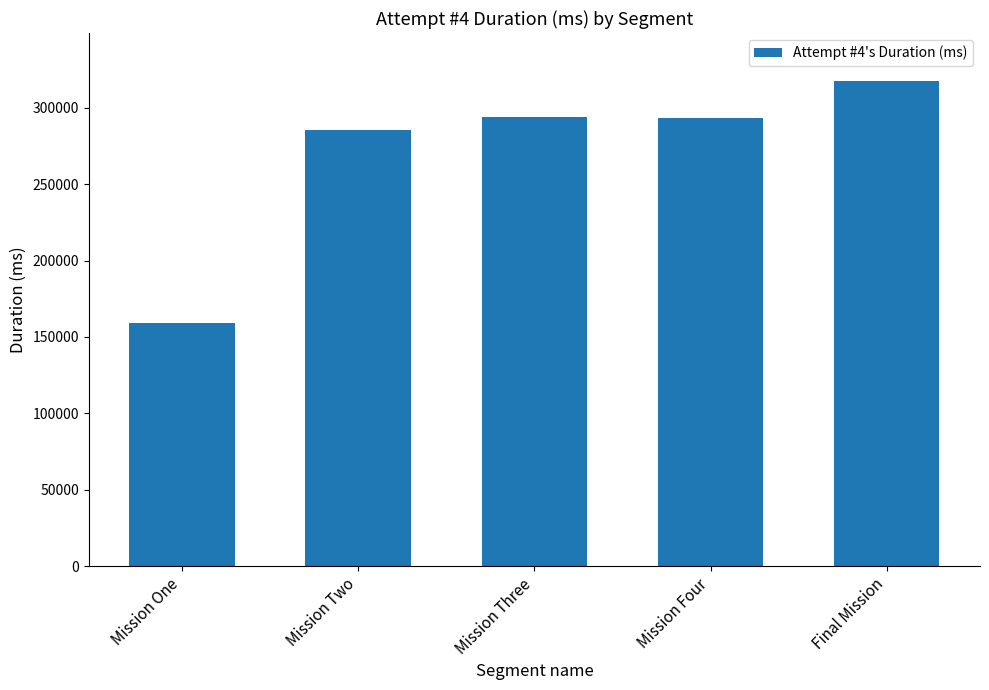

The chart shows a value of 439683 at Final Mission. True or false?

False